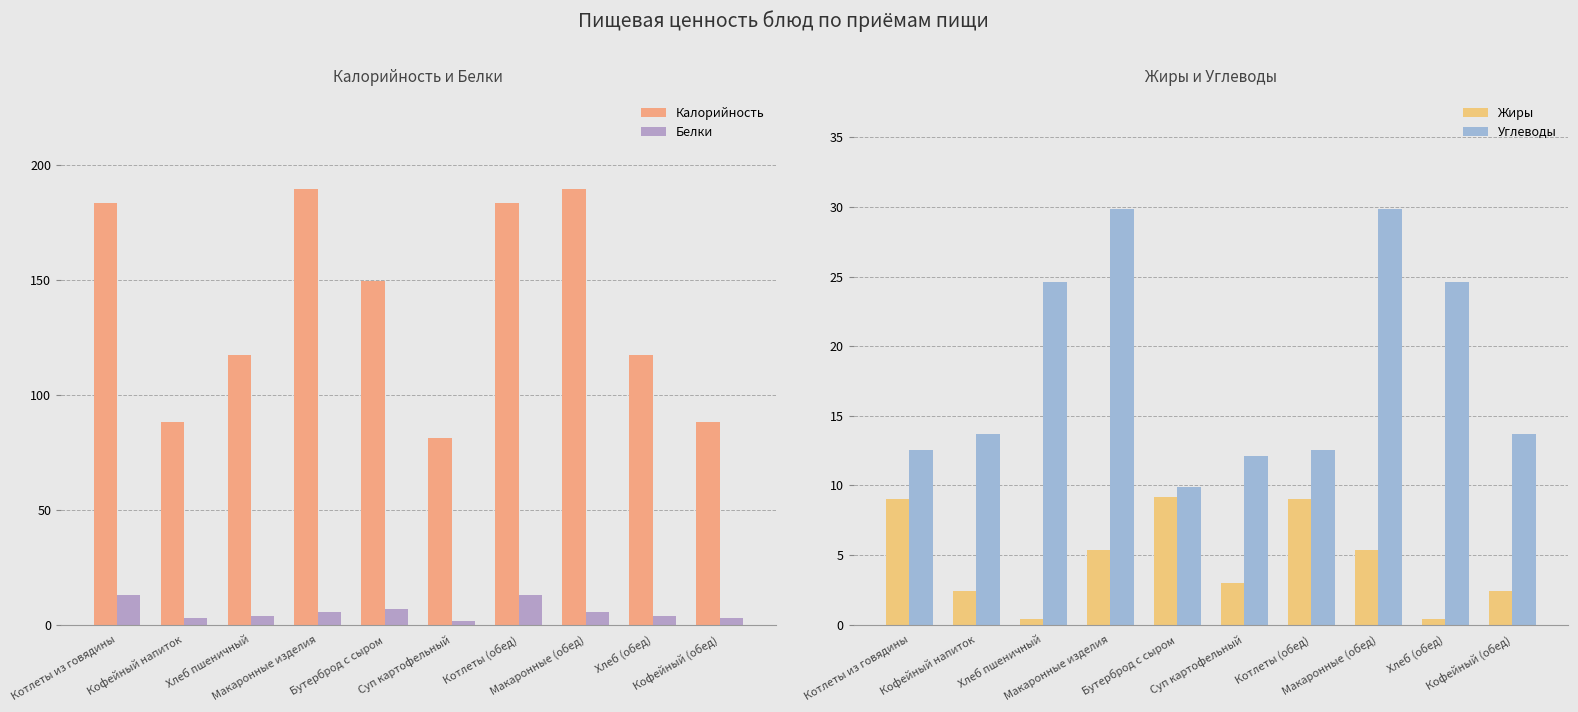

Read the Калорийность value at Хлеб пшеничный.

117.2